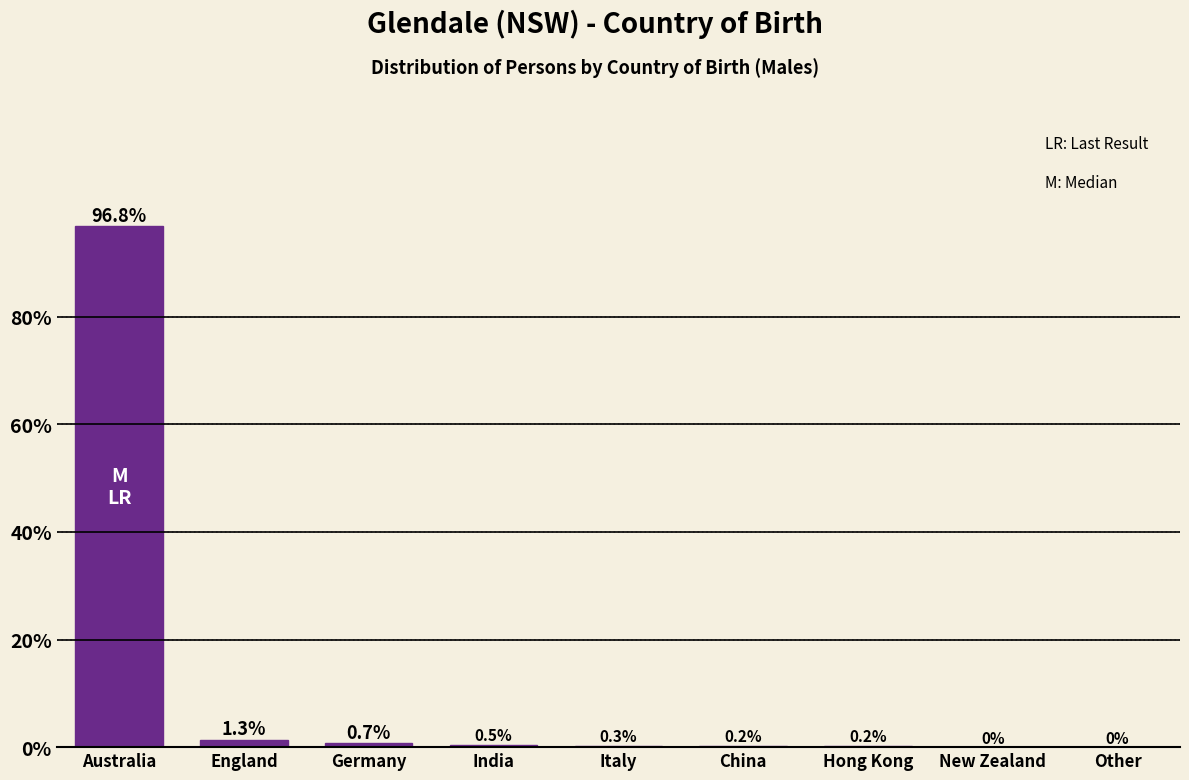

Reading left to right, transcribe all the data shown in this chart.

Australia=96.8	England=1.3	Germany=0.7	India=0.5	Italy=0.3	China=0.2	Hong Kong=0.2	New Zealand=0.0	Other=0.0